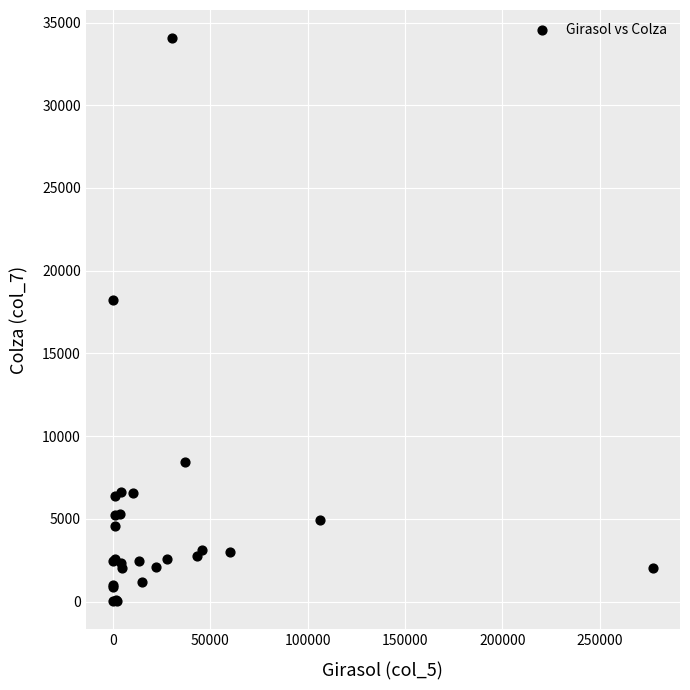

What Y value in the scatter plot is closest to 17049?

18222.4